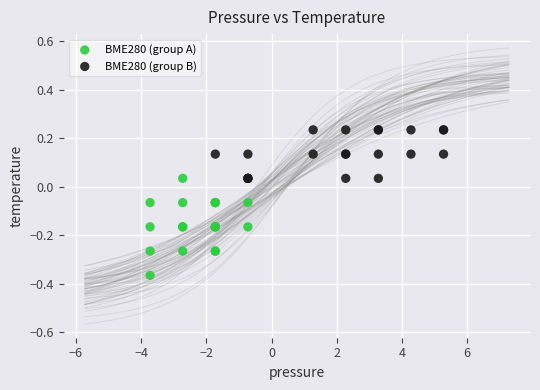

What are all the series names shown in the legend?

BME280 (group A), BME280 (group B)